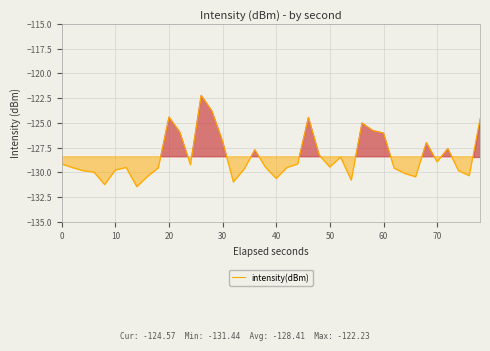

Does the chart display data point markers on the line(s)?

No